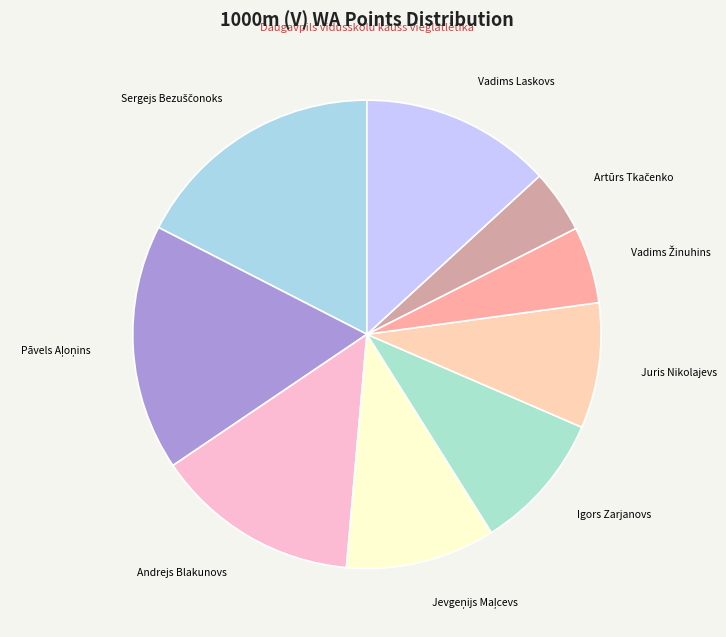

True or false: Juris Nikolajevs accounts for 1% of the total.

False